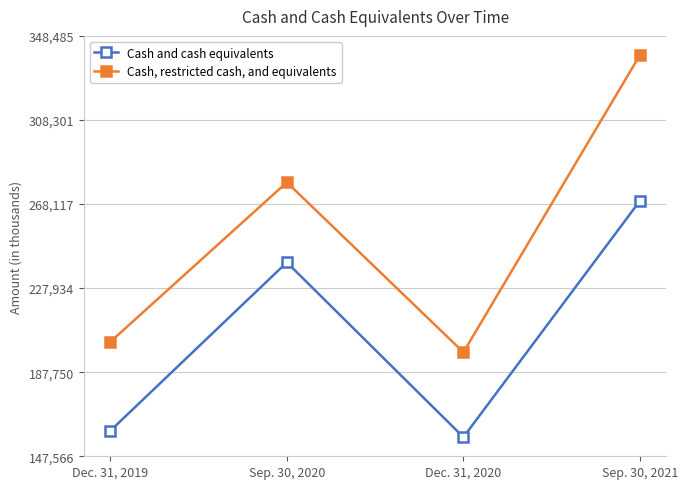

In Cash, restricted cash, and equivalents, how many points are higher than both neighbors (excluding endpoints)?

1